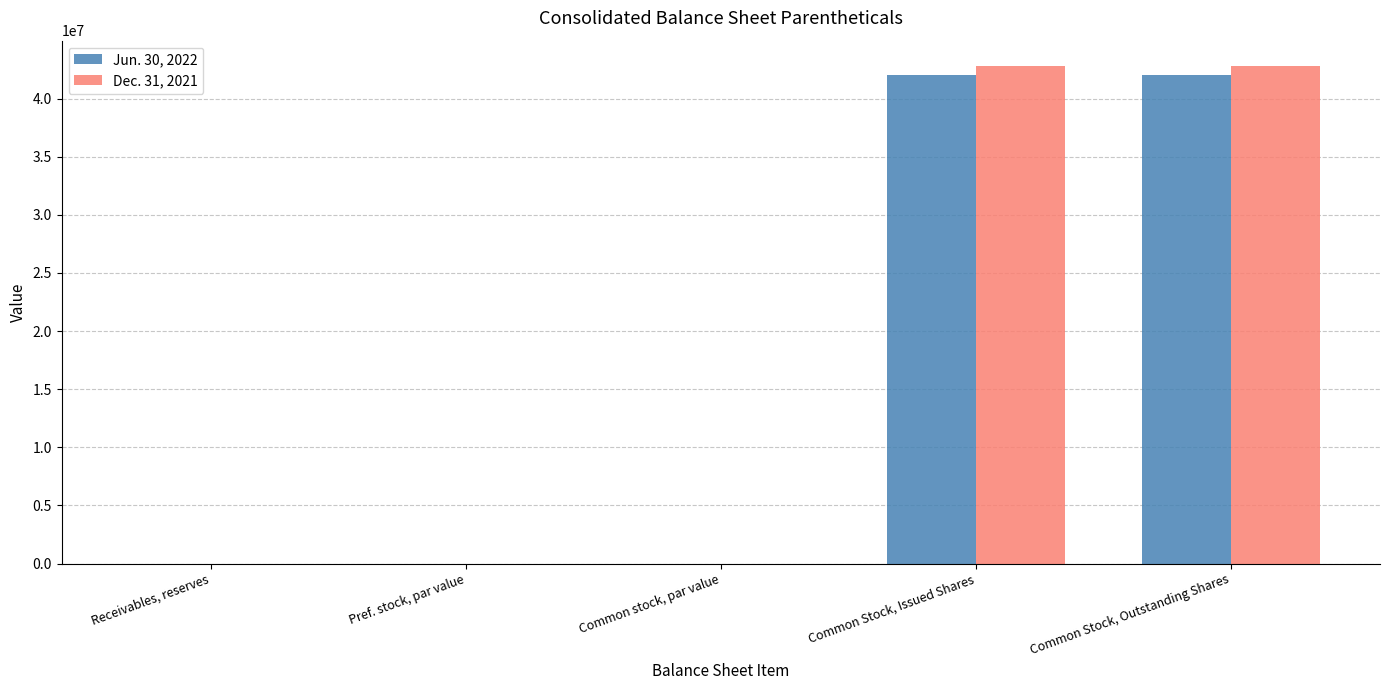

What is the maximum value for Dec. 31, 2021?

42836574.0